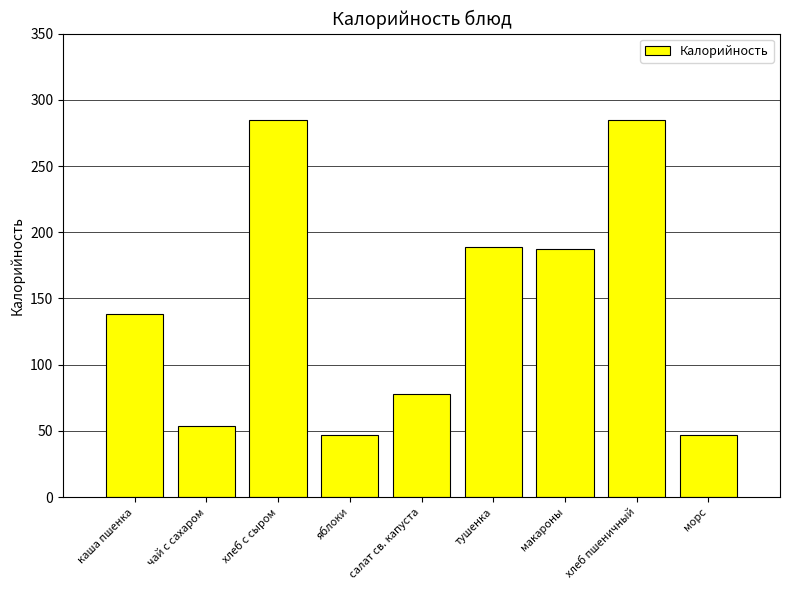

What is the sum of all values?

1309.9